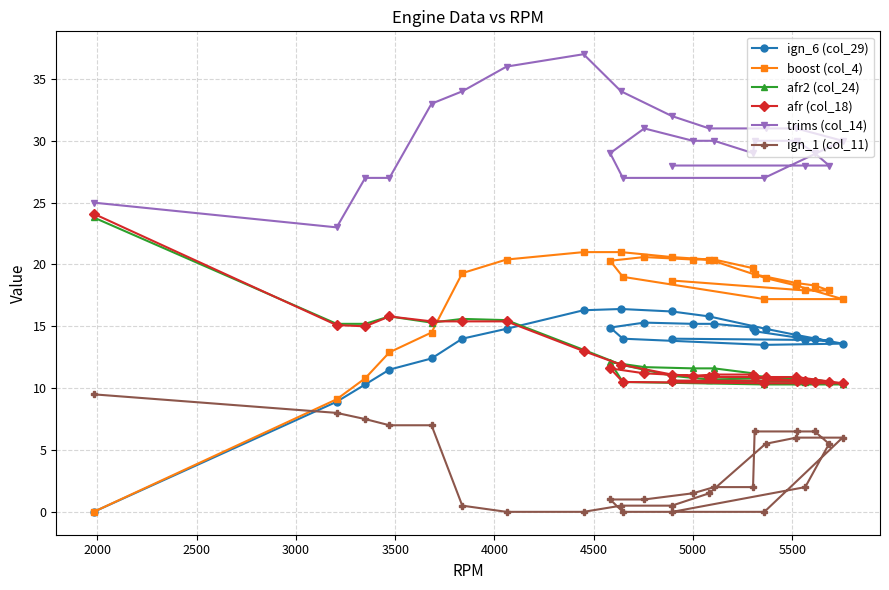

Reading right to left, extract all data points from this chart.

ign_6 (col_29): 14.0	13.9	13.8	14.0	14.1	14.6	14.9	15.2	15.2	15.3	14.9	14.0	13.5	13.6	14.3	14.8	15.8	16.2	16.4	16.3	14.8	14.0	12.4	11.5	10.3	8.9	0.0
boost (col_4): 18.7	17.9	17.9	18.3	18.5	19.2	19.7	20.4	20.4	20.6	20.3	19.0	17.2	17.2	18.3	18.9	20.4	20.6	21.0	21.0	20.4	19.3	14.5	12.9	10.8	9.1	0.0
afr2 (col_24): 10.6	10.5	10.5	10.7	10.7	11.0	11.2	11.6	11.6	11.7	12.1	10.5	10.3	10.3	10.6	10.8	10.7	11.0	11.9	13.1	15.5	15.6	15.3	15.8	15.2	15.2	23.8
afr (col_18): 10.6	10.6	10.5	10.5	10.6	10.9	11.1	11.1	11.0	11.2	11.6	10.5	10.4	10.4	10.9	10.9	10.9	11.1	11.9	13.0	15.4	15.4	15.4	15.8	15.0	15.1	24.1
trims (col_14): 28.0	28.0	28.0	29.0	30.0	30.0	29.0	30.0	30.0	31.0	29.0	27.0	27.0	30.0	31.0	31.0	31.0	32.0	34.0	37.0	36.0	34.0	33.0	27.0	27.0	23.0	25.0
ign_1 (col_11): 0.0	2.0	5.5	6.5	6.5	6.5	2.0	2.0	1.5	1.0	1.0	0.0	0.0	6.0	6.0	5.5	1.5	0.5	0.5	0.0	0.0	0.5	7.0	7.0	7.5	8.0	9.5